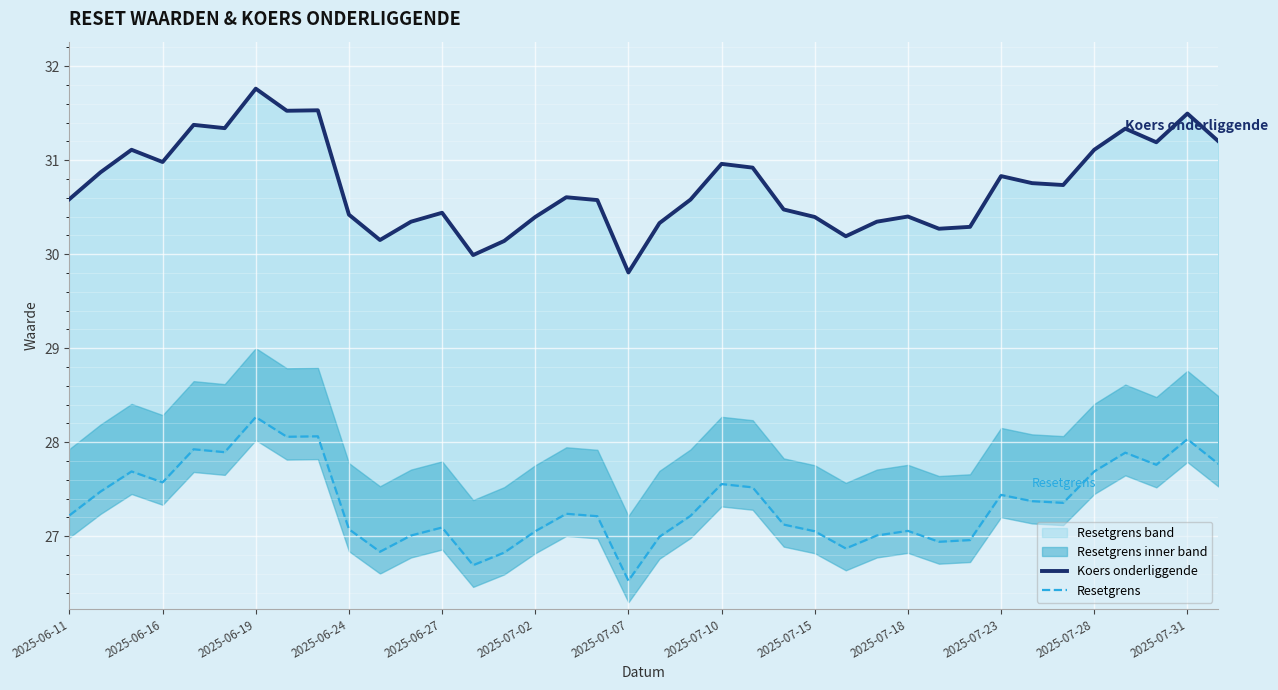

What is the average value of the Resetgrens series?

27.3